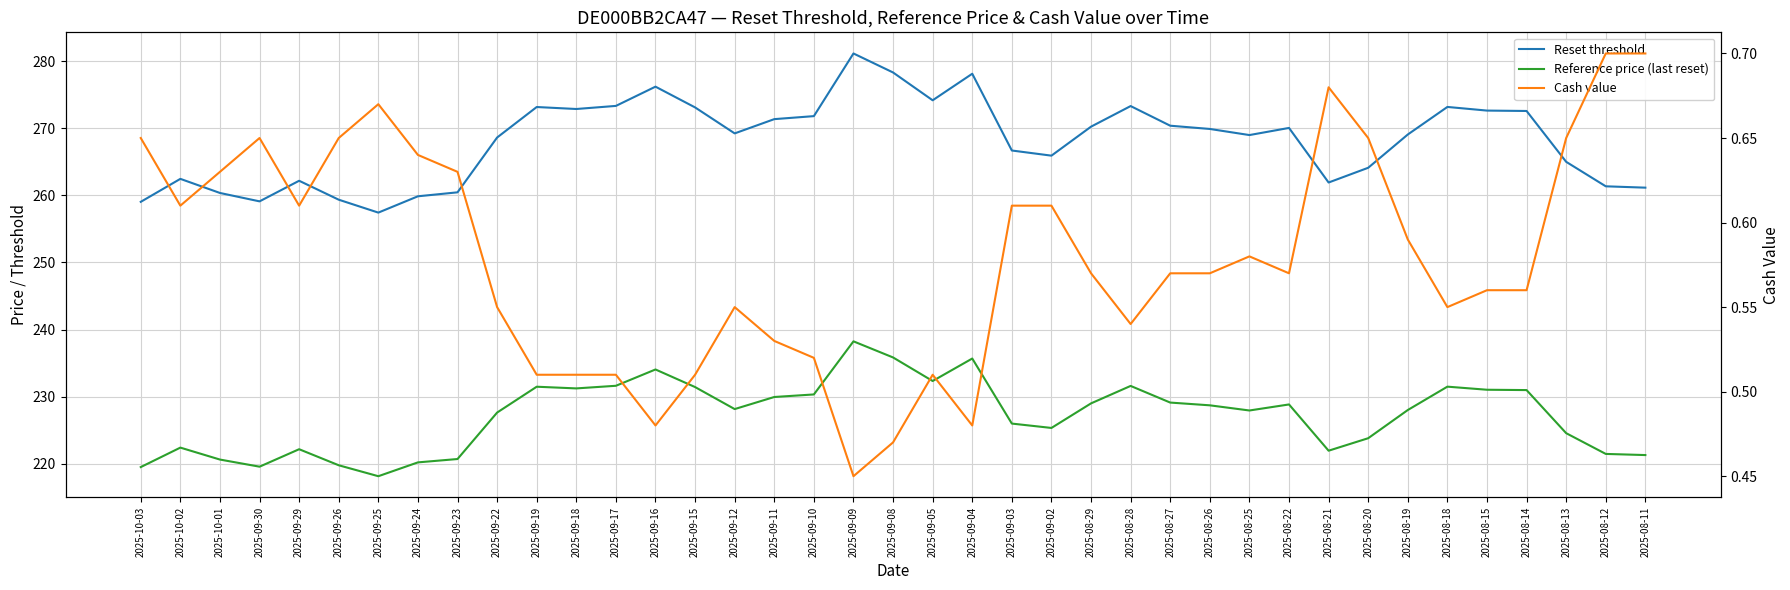

Reading left to right, transcribe all the data shown in this chart.

Reset threshold: 259.0	262.4	260.3	259.1	262.2	259.3	257.4	259.8	260.4	268.6	273.1	272.9	273.3	276.2	273.1	269.2	271.3	271.8	281.1	278.3	274.1	278.1	266.7	265.9	270.2	273.3	270.4	269.9	269.0	270.0	261.9	264.1	269.1	273.2	272.6	272.6	265.0	261.3	261.1
Reference price (last reset): 219.5	222.4	220.6	219.6	222.2	219.8	218.2	220.2	220.7	227.6	231.5	231.2	231.6	234.1	231.4	228.2	229.9	230.3	238.2	235.8	232.3	235.7	226.0	225.3	229.0	231.6	229.1	228.7	227.9	228.8	221.9	223.8	228.0	231.5	231.0	231.0	224.6	221.5	221.3
Cash value: 0.7	0.6	0.6	0.7	0.6	0.7	0.7	0.6	0.6	0.6	0.5	0.5	0.5	0.5	0.5	0.6	0.5	0.5	0.5	0.5	0.5	0.5	0.6	0.6	0.6	0.5	0.6	0.6	0.6	0.6	0.7	0.7	0.6	0.6	0.6	0.6	0.7	0.7	0.7